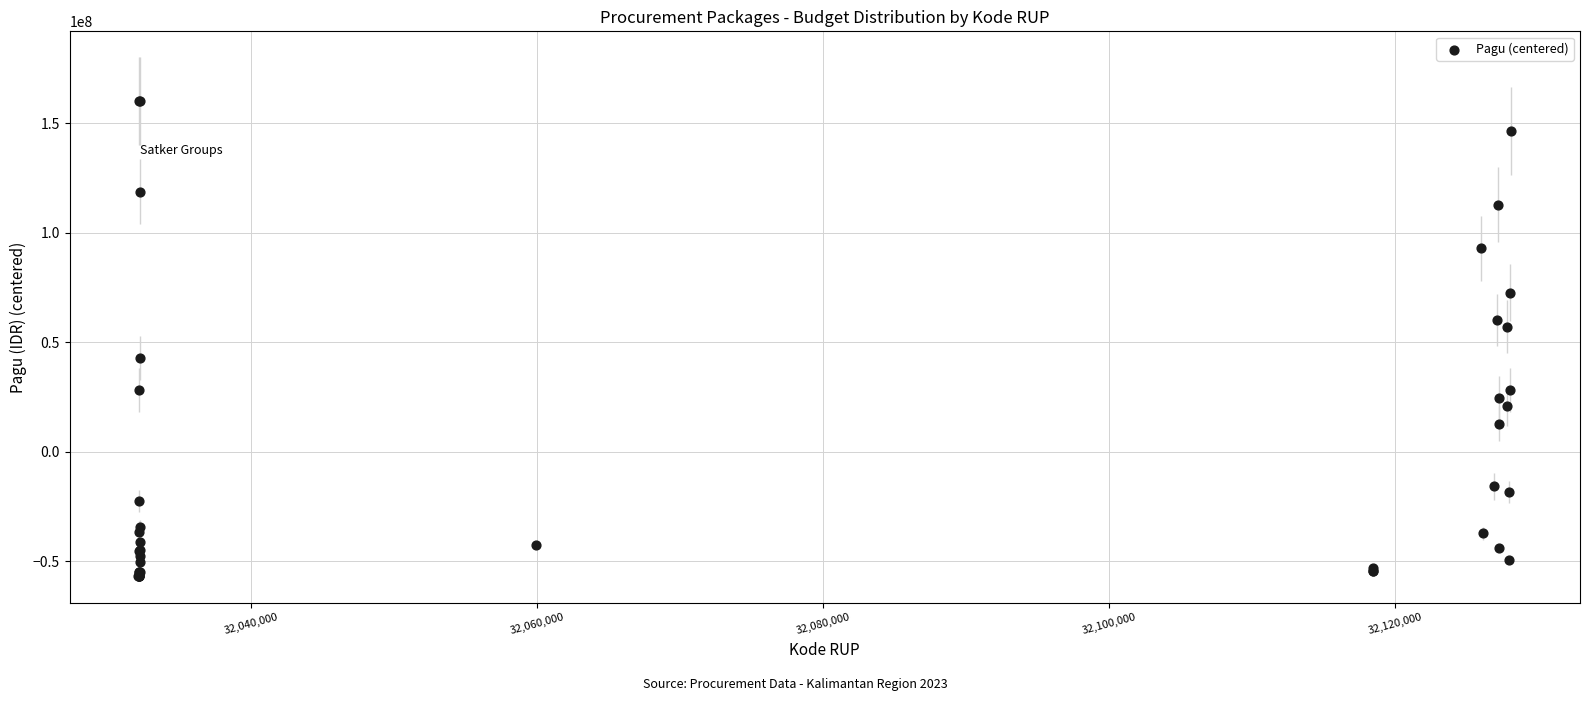

What Y value in the scatter plot is closest to 51665551?

57131551.2